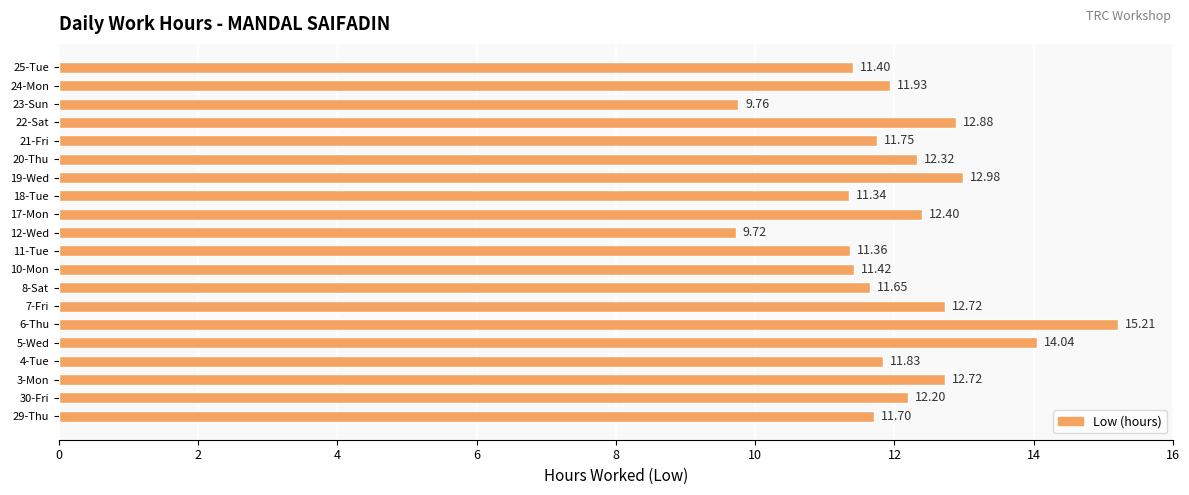

What is the ratio of the value at 22-Sat to the value at 6-Thu?

0.8